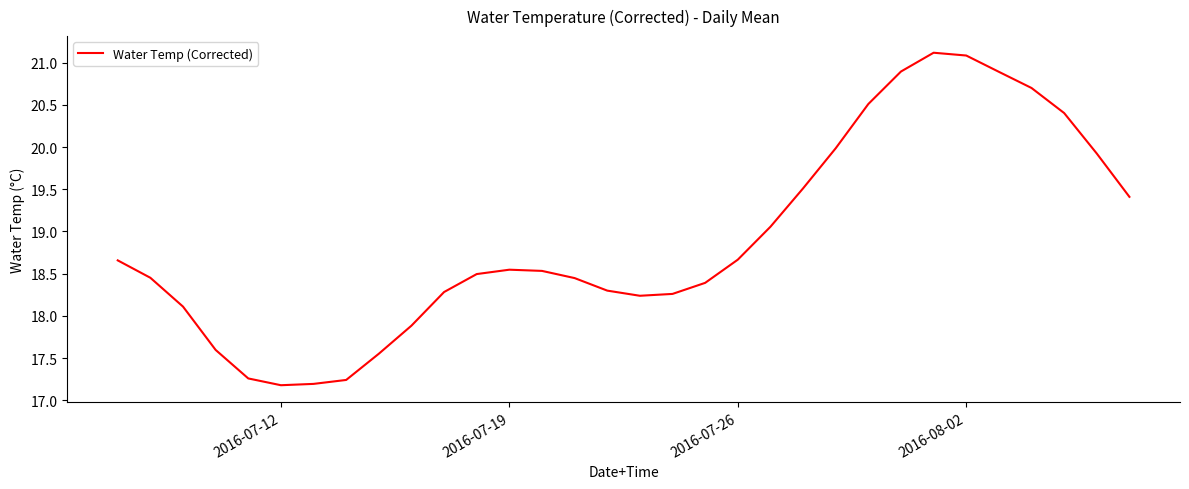

What is the minimum value shown in the chart?

17.2